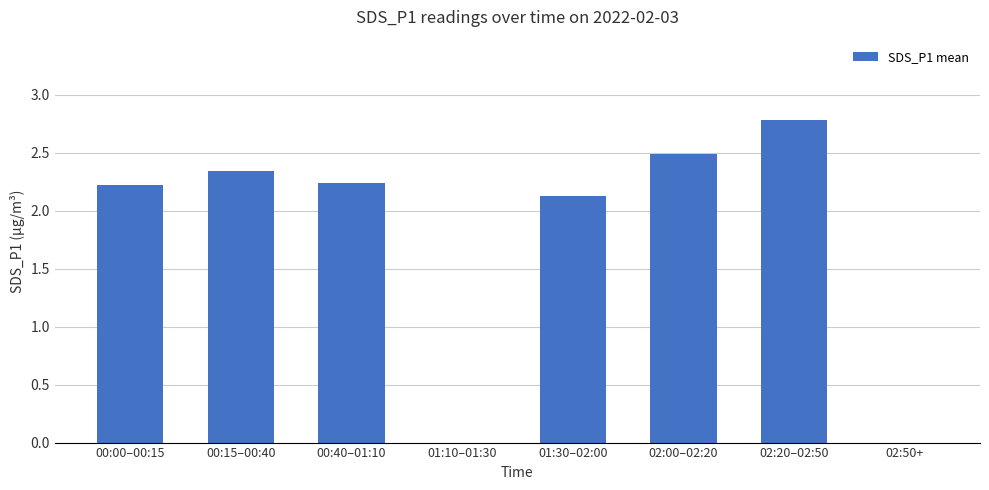

What is the ratio of the value at 00:00–00:15 to the value at 02:20–02:50?

0.8